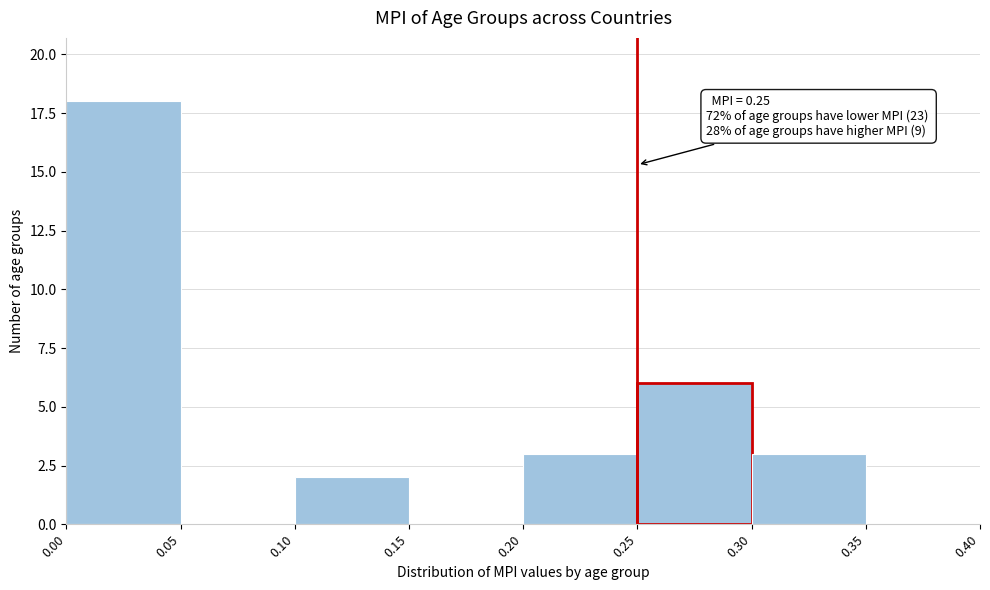

Which range on the x-axis has the tallest bar?

0.00 to 0.05